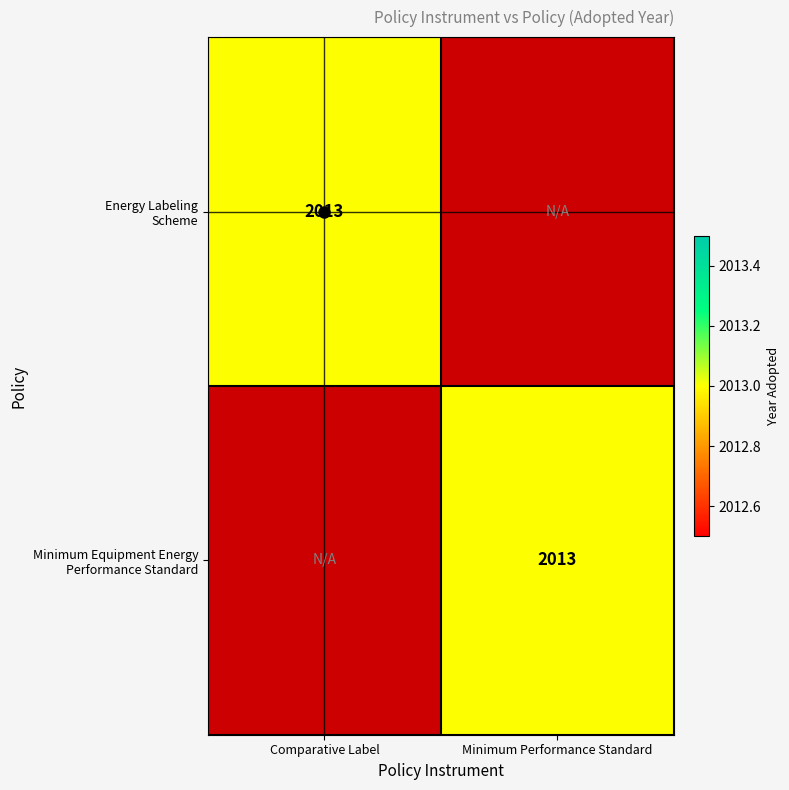

How many series are shown in this chart?

2